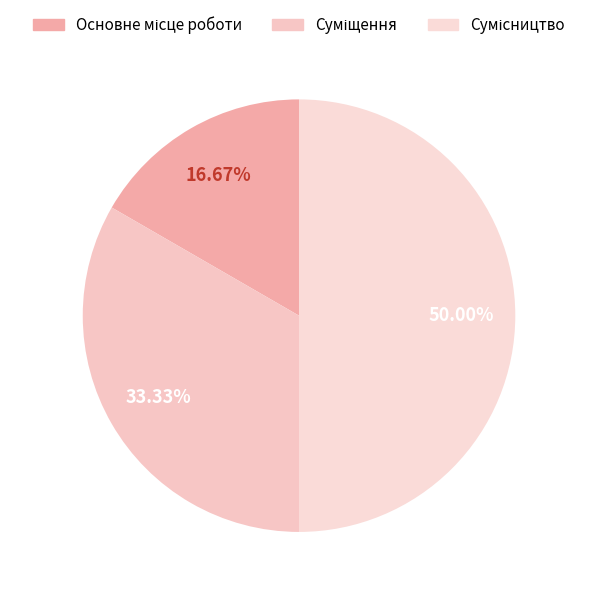

How many slices are in this pie chart?

3